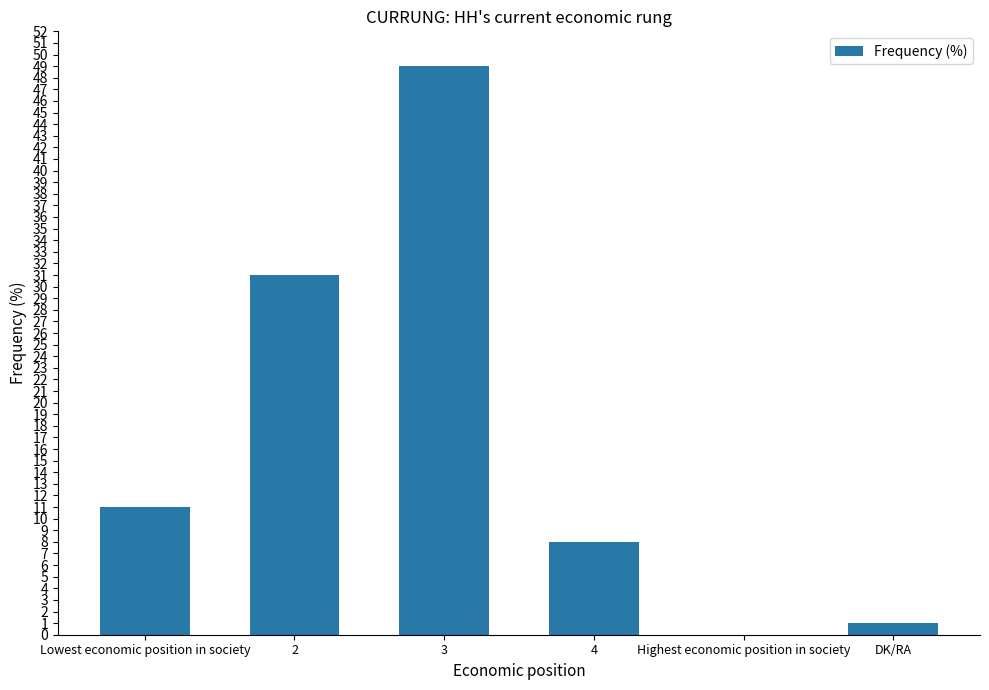

What is the sum of the values at 4 and 3?

57